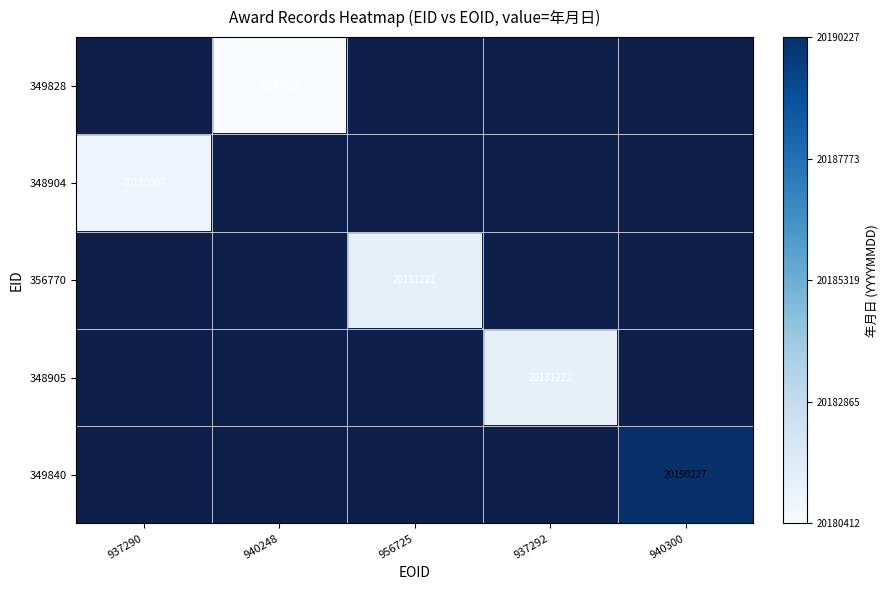

The value of 348904 at 937290 is 20180907. True or false?

True